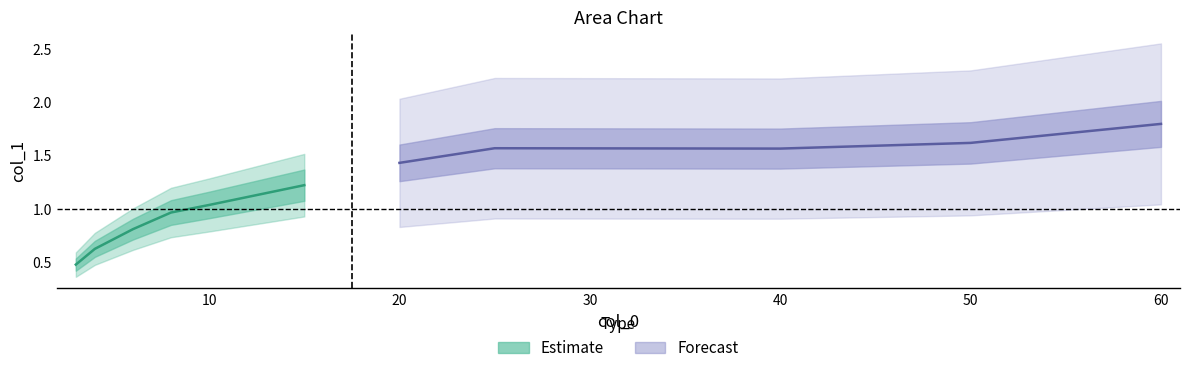

What is the average value?

1.2